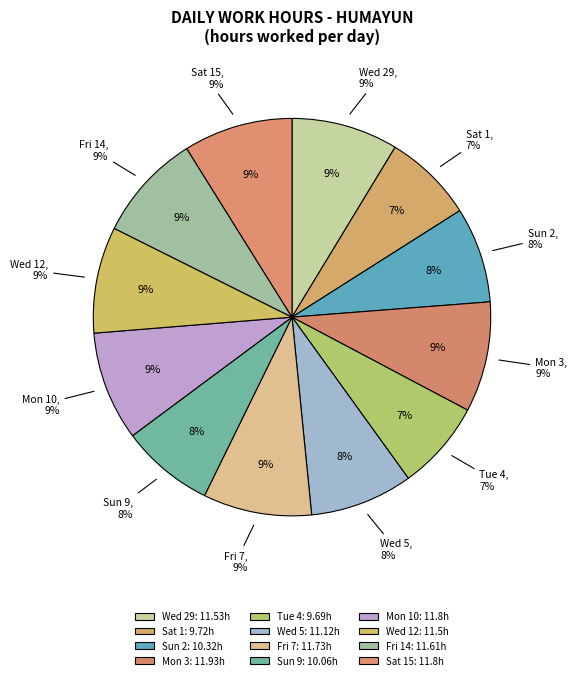

Approximately how many times larger is the value at Wed 29 compared to Sun 9?

1.1